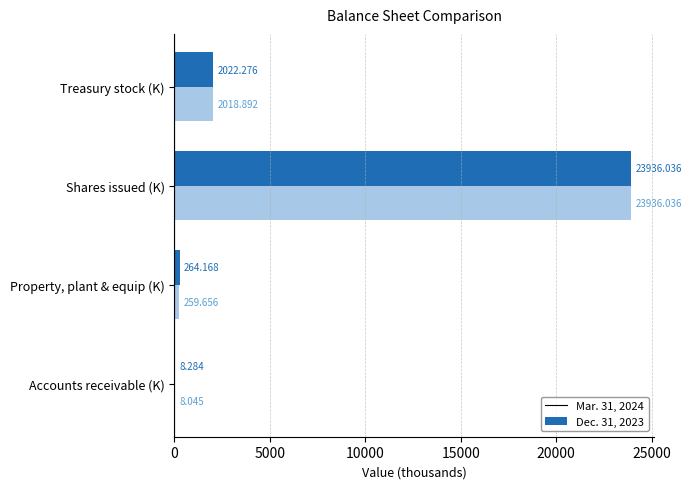

Which category has the highest value across all series?

Shares issued (K)